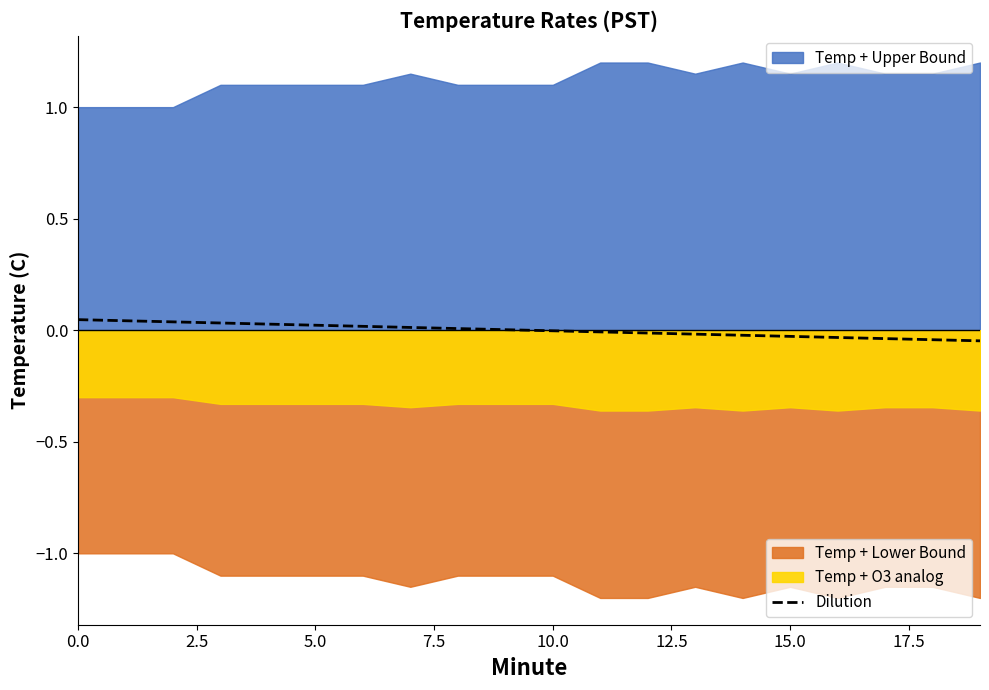

How many lines are shown in the chart?

1